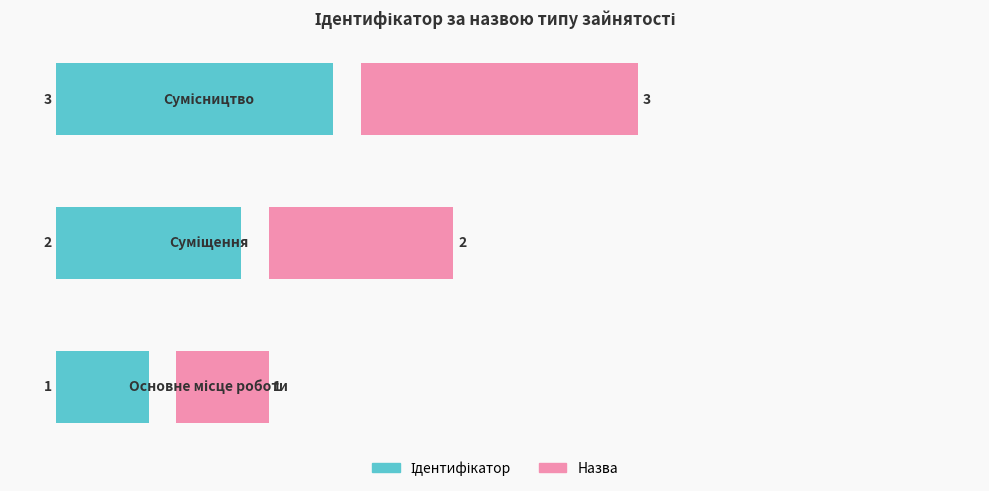

Which series has the largest range (max minus min)?

Ідентифікатор